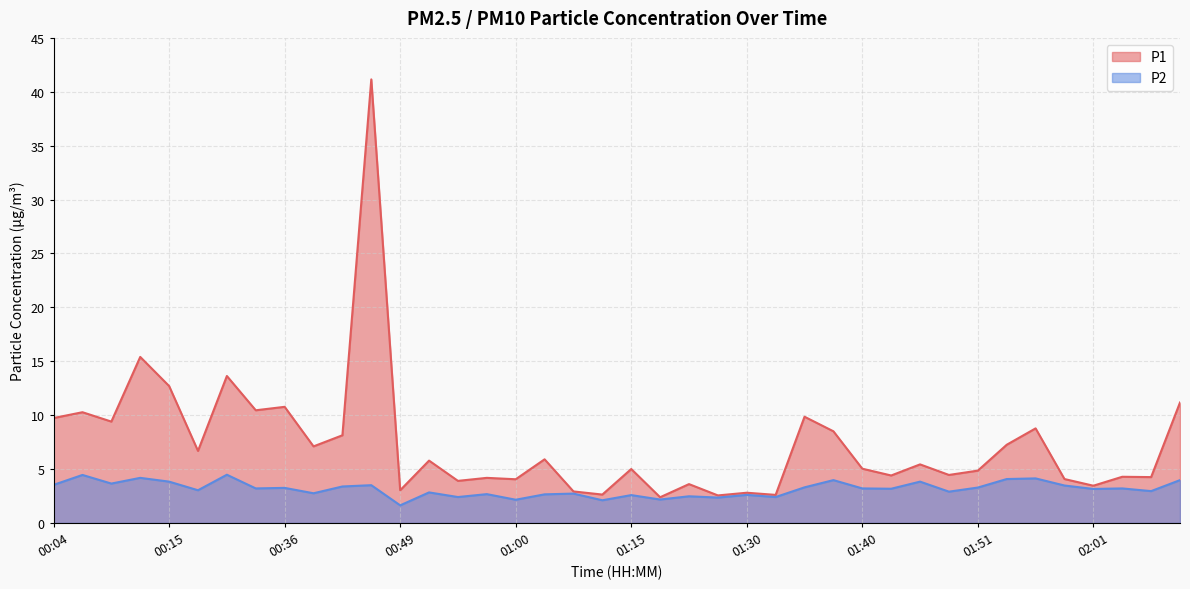

What is the difference between the P1 values at 00:07 and 00:41?

3.2